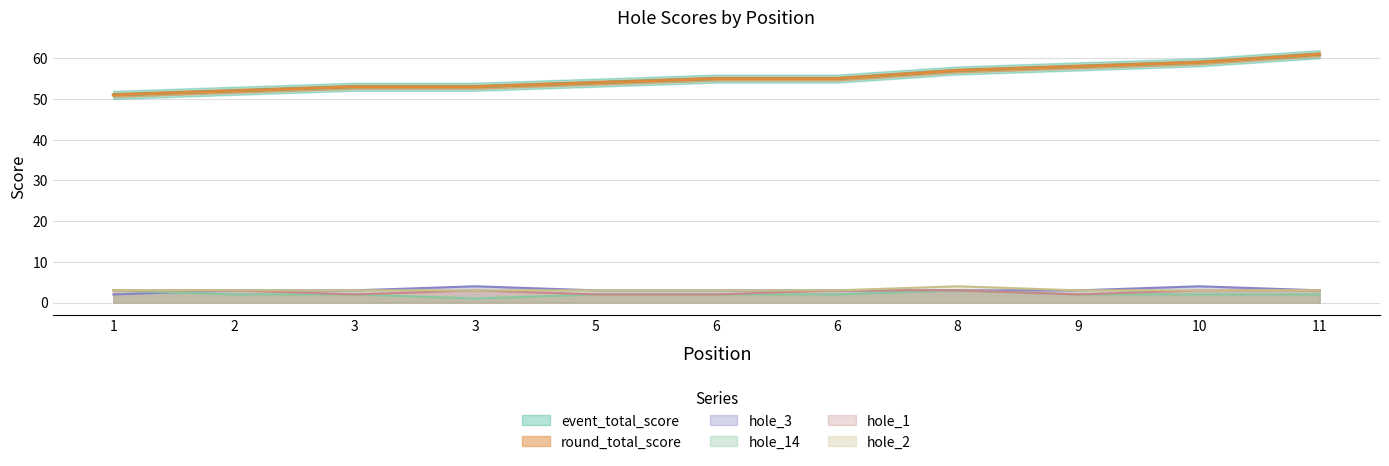

What are all the series names shown in the legend?

event_total_score, round_total_score, hole_3, hole_14, hole_1, hole_2